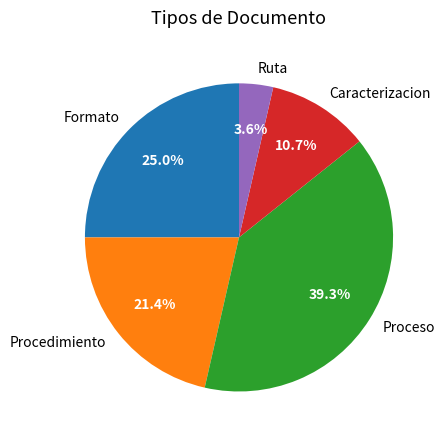

Approximately how many times larger is the value at Procedimiento compared to Caracterizacion?

2.0